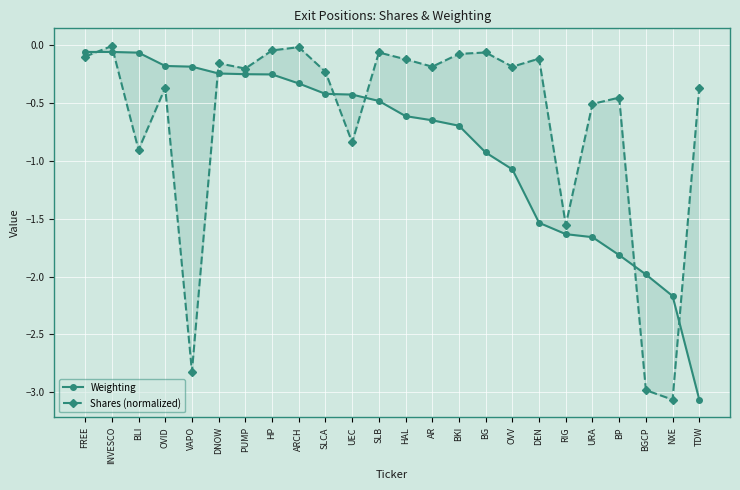

List the labels in order of Weighting value, smallest first.

TDW, NXE, BGCP, BP, URA, RIG, DEN, OVV, BG, BKI, AR, HAL, SLB, UEC, SLCA, ARCH, HP, PUMP, DNOW, VAPO, OVID, BLI, FREE, INVESCO